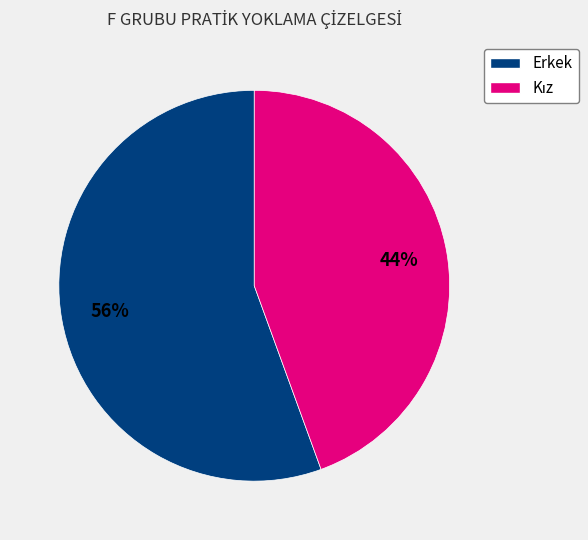

Is there any slice that represents more than half of the pie?

Yes